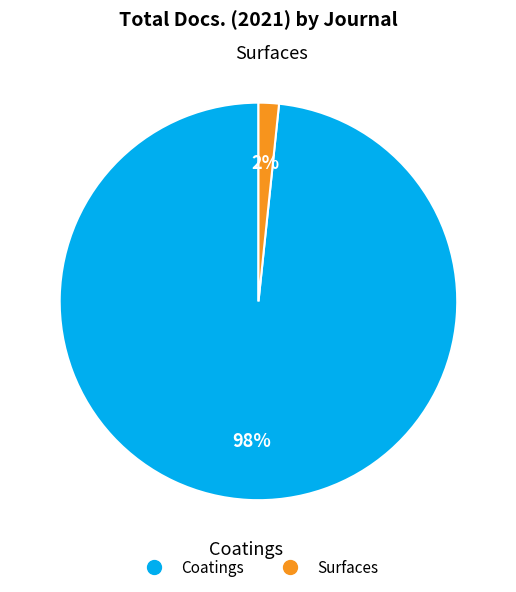

How many slices are in this pie chart?

2